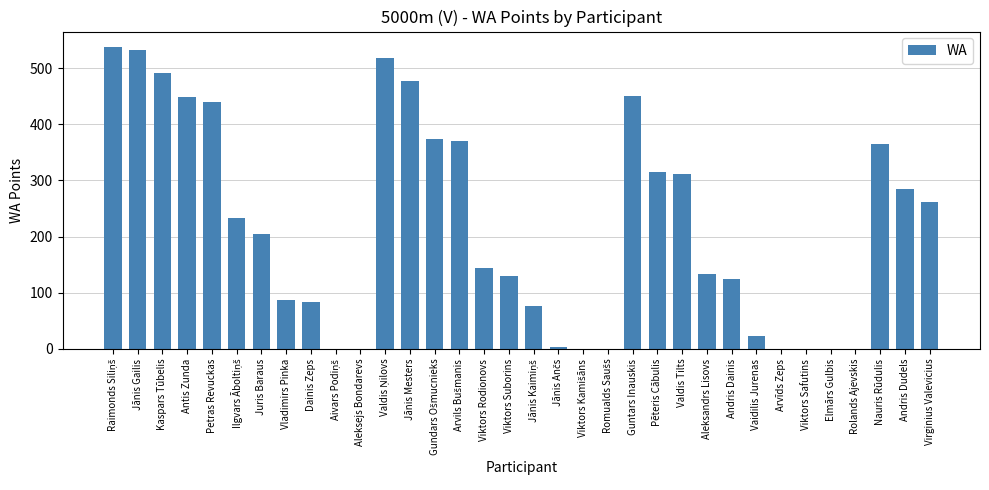

How many data points does each series have?

34